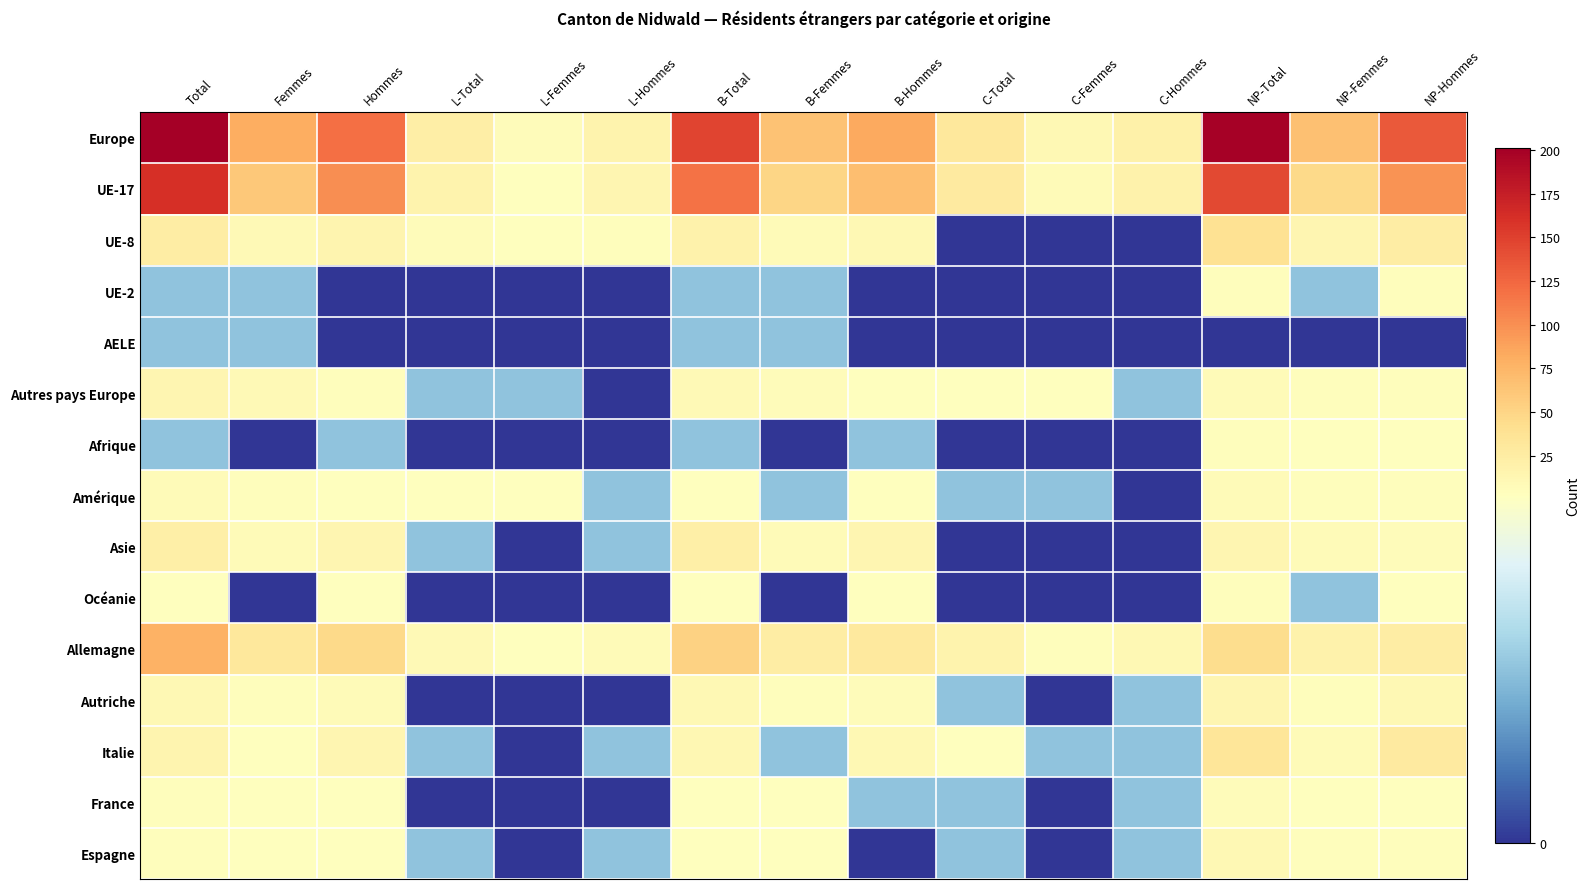

Reading left to right, extract all data points from this chart.

Europe: Total=201	Femmes=81	Hommes=120	L-Total=23	L-Femmes=6	L-Hommes=17	B-Total=148	B-Femmes=65	B-Hommes=83	C-Total=30	C-Femmes=10	C-Hommes=20	NP-Total=199	NP-Femmes=66	NP-Hommes=133
UE-17: Total=161	Femmes=61	Hommes=100	L-Total=16	L-Femmes=3	L-Hommes=13	B-Total=118	B-Femmes=50	B-Hommes=68	C-Total=27	C-Femmes=8	C-Hommes=19	NP-Total=145	NP-Femmes=47	NP-Hommes=98
UE-8: Total=24	Femmes=9	Hommes=15	L-Total=6	L-Femmes=2	L-Hommes=4	B-Total=18	B-Femmes=7	B-Hommes=11	C-Total=0	C-Femmes=0	C-Hommes=0	NP-Total=38	NP-Femmes=13	NP-Hommes=25
UE-2: Total=1	Femmes=1	Hommes=0	L-Total=0	L-Femmes=0	L-Hommes=0	B-Total=1	B-Femmes=1	B-Hommes=0	C-Total=0	C-Femmes=0	C-Hommes=0	NP-Total=5	NP-Femmes=1	NP-Hommes=4
AELE: Total=1	Femmes=1	Hommes=0	L-Total=0	L-Femmes=0	L-Hommes=0	B-Total=1	B-Femmes=1	B-Hommes=0	C-Total=0	C-Femmes=0	C-Hommes=0	NP-Total=0	NP-Femmes=0	NP-Hommes=0
Autres pays Europe: Total=13	Femmes=9	Hommes=4	L-Total=1	L-Femmes=1	L-Hommes=0	B-Total=9	B-Femmes=6	B-Hommes=3	C-Total=3	C-Femmes=2	C-Hommes=1	NP-Total=8	NP-Femmes=4	NP-Hommes=4
Afrique: Total=1	Femmes=0	Hommes=1	L-Total=0	L-Femmes=0	L-Hommes=0	B-Total=1	B-Femmes=0	B-Hommes=1	C-Total=0	C-Femmes=0	C-Hommes=0	NP-Total=4	NP-Femmes=2	NP-Hommes=2
Amérique: Total=7	Femmes=4	Hommes=3	L-Total=3	L-Femmes=2	L-Hommes=1	B-Total=3	B-Femmes=1	B-Hommes=2	C-Total=1	C-Femmes=1	C-Hommes=0	NP-Total=8	NP-Femmes=4	NP-Hommes=4
Asie: Total=22	Femmes=8	Hommes=14	L-Total=1	L-Femmes=0	L-Hommes=1	B-Total=21	B-Femmes=8	B-Hommes=13	C-Total=0	C-Femmes=0	C-Hommes=0	NP-Total=13	NP-Femmes=7	NP-Hommes=6
Océanie: Total=2	Femmes=0	Hommes=2	L-Total=0	L-Femmes=0	L-Hommes=0	B-Total=2	B-Femmes=0	B-Hommes=2	C-Total=0	C-Femmes=0	C-Hommes=0	NP-Total=4	NP-Femmes=1	NP-Hommes=3
Allemagne: Total=78	Femmes=31	Hommes=47	L-Total=9	L-Femmes=2	L-Hommes=7	B-Total=53	B-Femmes=24	B-Hommes=29	C-Total=16	C-Femmes=5	C-Hommes=11	NP-Total=43	NP-Femmes=18	NP-Hommes=25
Autriche: Total=11	Femmes=4	Hommes=7	L-Total=0	L-Femmes=0	L-Hommes=0	B-Total=10	B-Femmes=4	B-Hommes=6	C-Total=1	C-Femmes=0	C-Hommes=1	NP-Total=14	NP-Femmes=4	NP-Hommes=10
Italie: Total=15	Femmes=2	Hommes=13	L-Total=1	L-Femmes=0	L-Hommes=1	B-Total=12	B-Femmes=1	B-Hommes=11	C-Total=2	C-Femmes=1	C-Hommes=1	NP-Total=34	NP-Femmes=7	NP-Hommes=27
France: Total=4	Femmes=2	Hommes=2	L-Total=0	L-Femmes=0	L-Hommes=0	B-Total=3	B-Femmes=2	B-Hommes=1	C-Total=1	C-Femmes=0	C-Hommes=1	NP-Total=6	NP-Femmes=3	NP-Hommes=3
Espagne: Total=4	Femmes=2	Hommes=2	L-Total=1	L-Femmes=0	L-Hommes=1	B-Total=2	B-Femmes=2	B-Hommes=0	C-Total=1	C-Femmes=0	C-Hommes=1	NP-Total=10	NP-Femmes=5	NP-Hommes=5